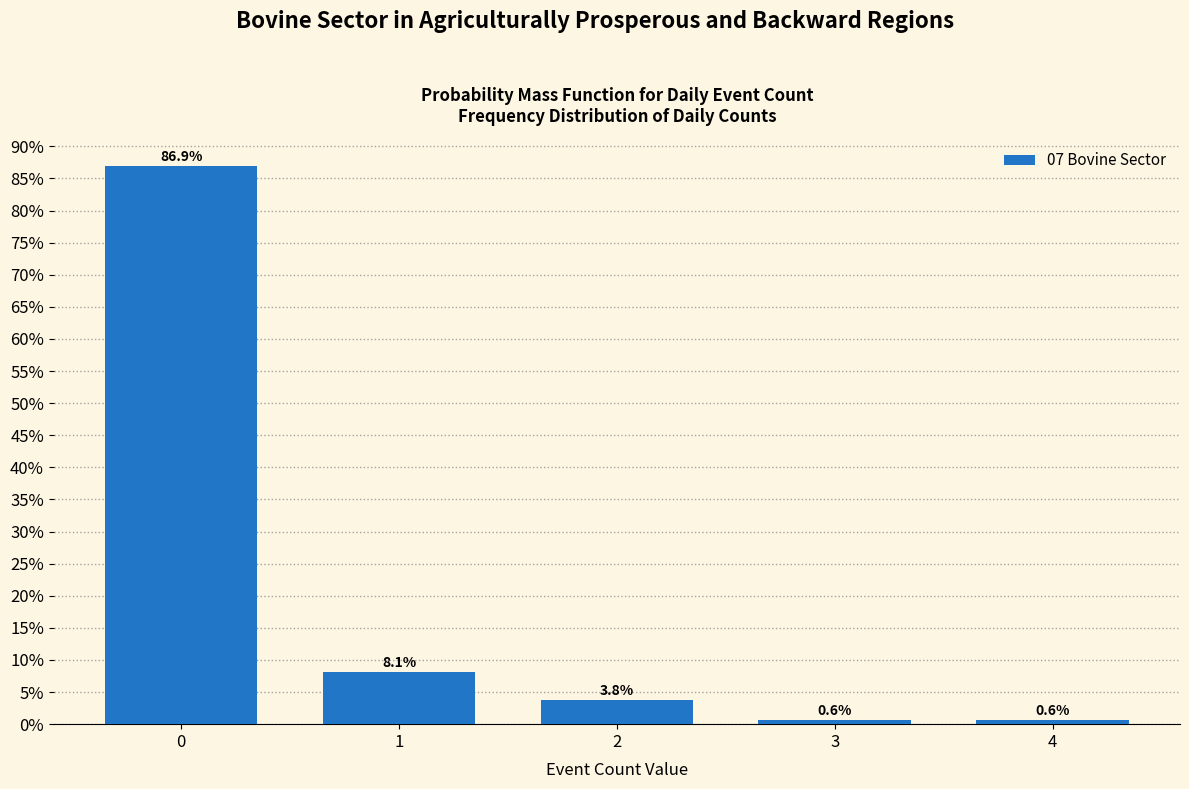

Reading left to right, transcribe all the data shown in this chart.

86.9	8.1	3.8	0.6	0.6